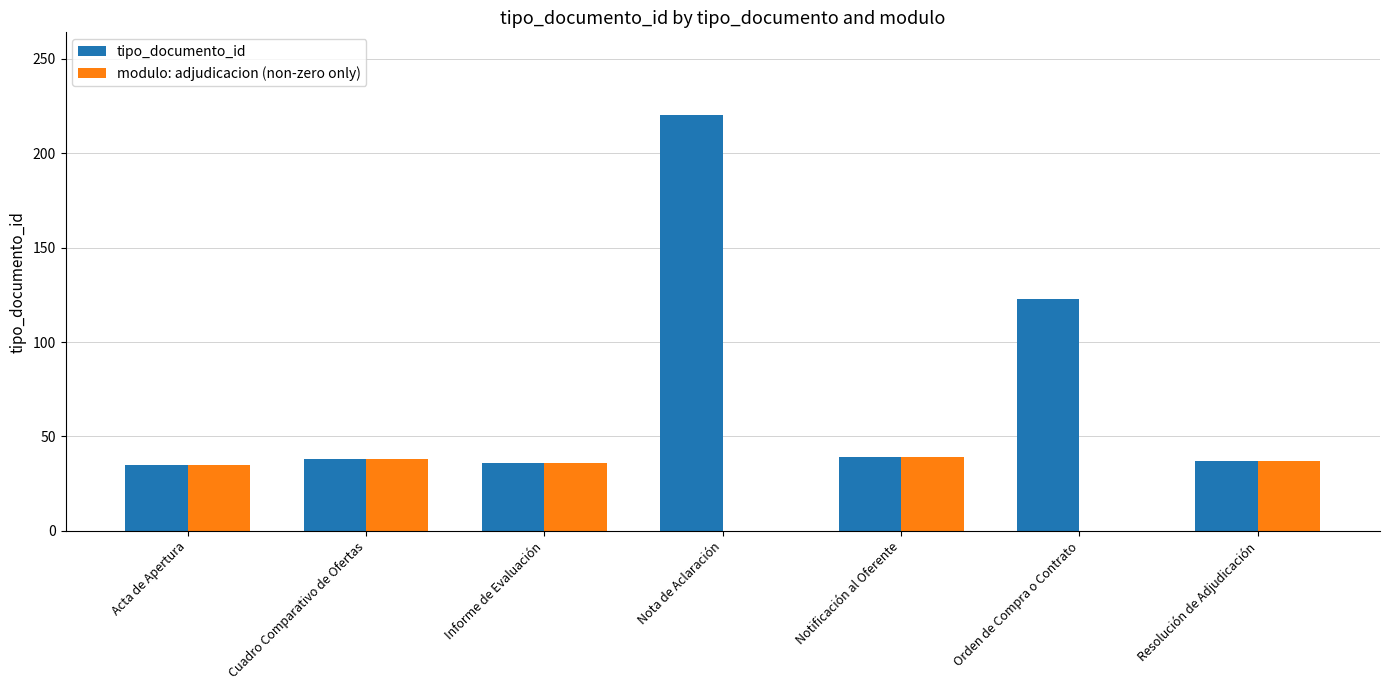

True or false: tipo_documento_id has a value of 220 at Nota de Aclaración.

True